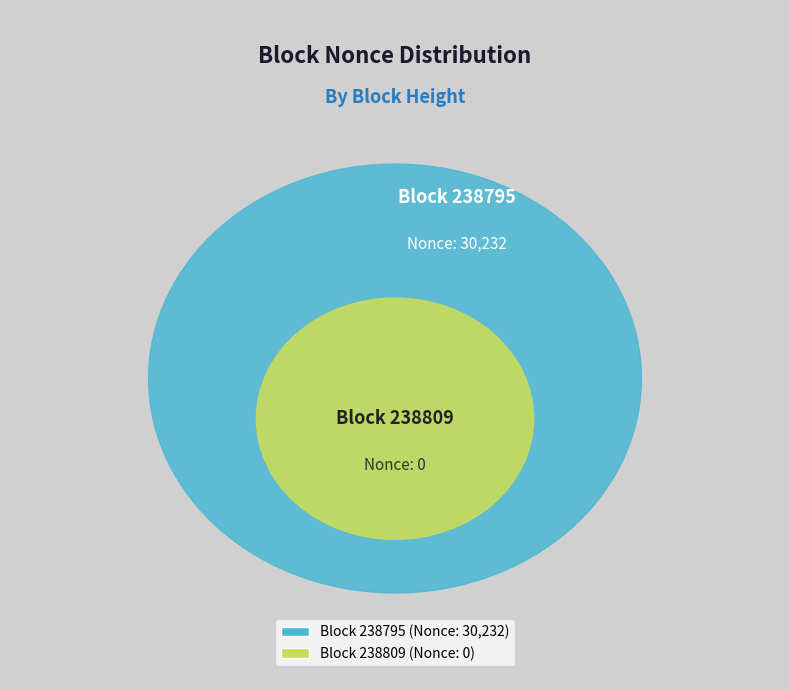

To the nearest percent, what is the difference between the largest and smallest slice percentages?

100%